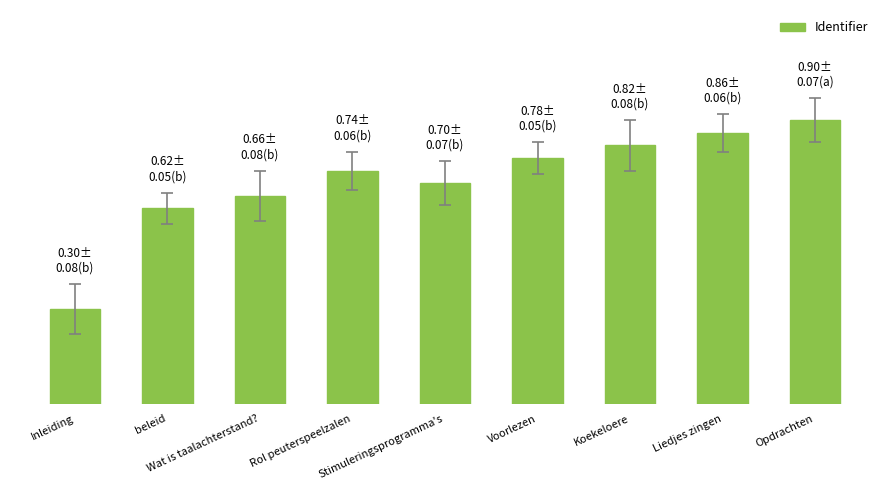

Does the chart contain any negative values?

No